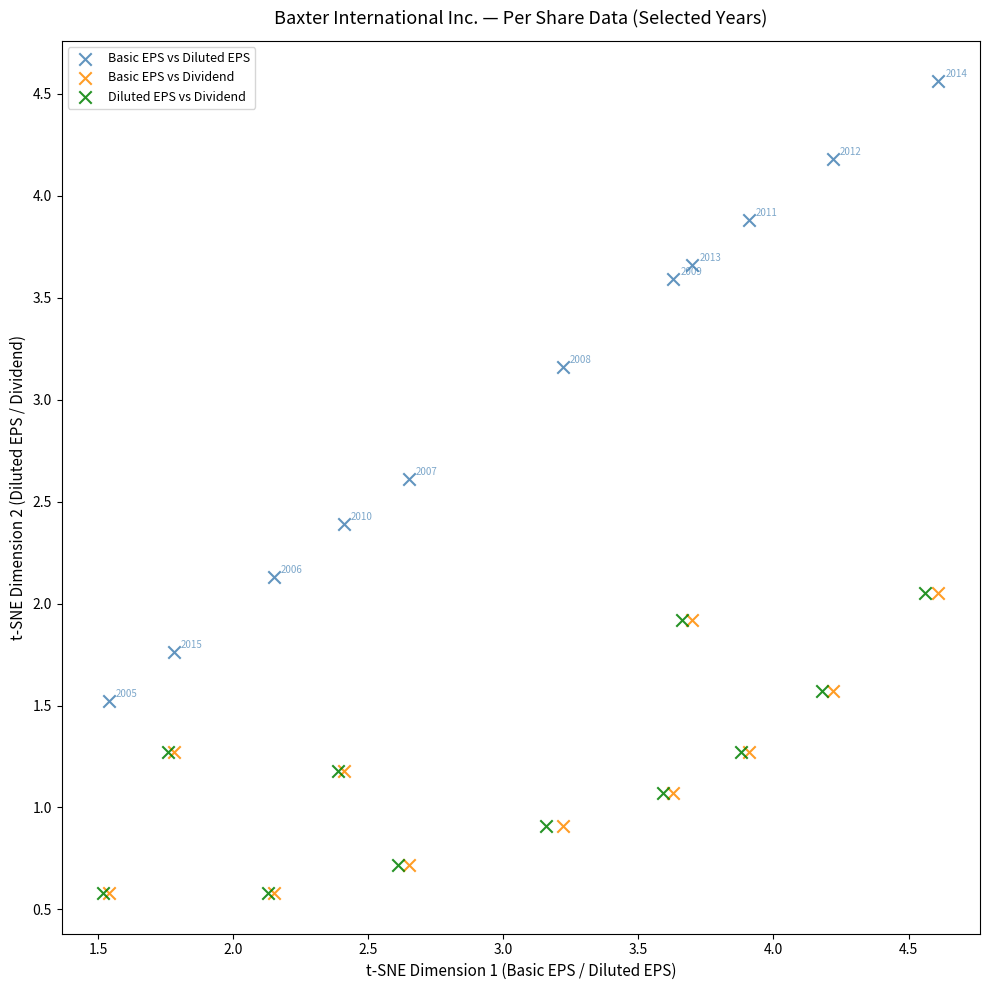

Which series contains the highest Y value?

Basic EPS vs Diluted EPS